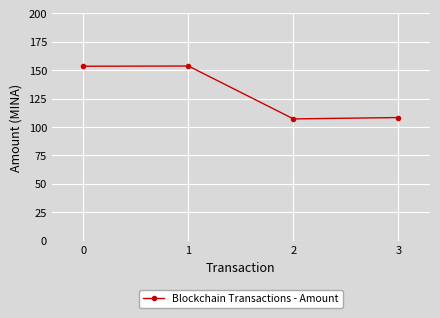

What is the sum of the values at 1 and 0?

307.0